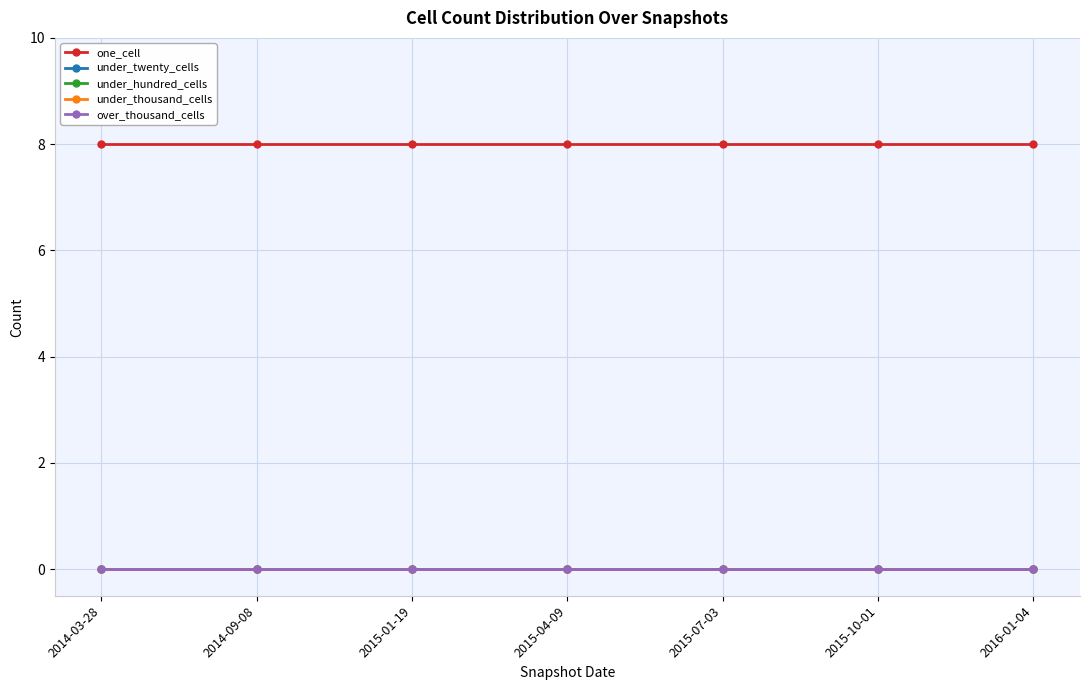

Is this an area chart (filled region under the line)?

No